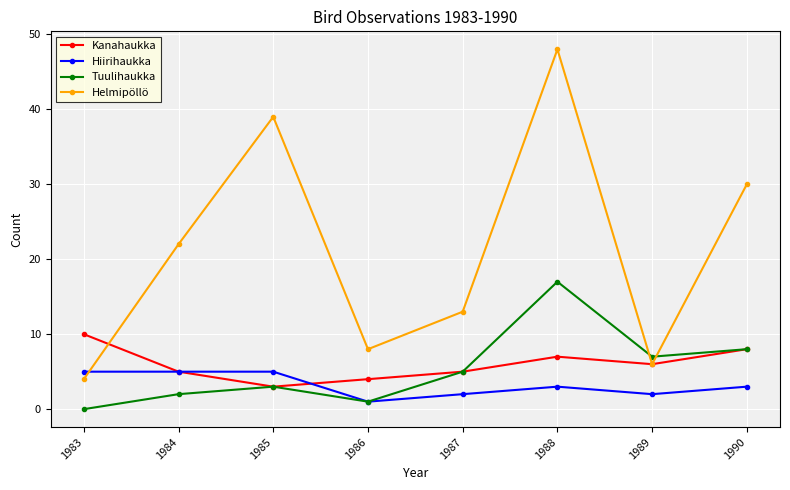

What is the value of the Kanahaukka point at the 7th from the left?

6